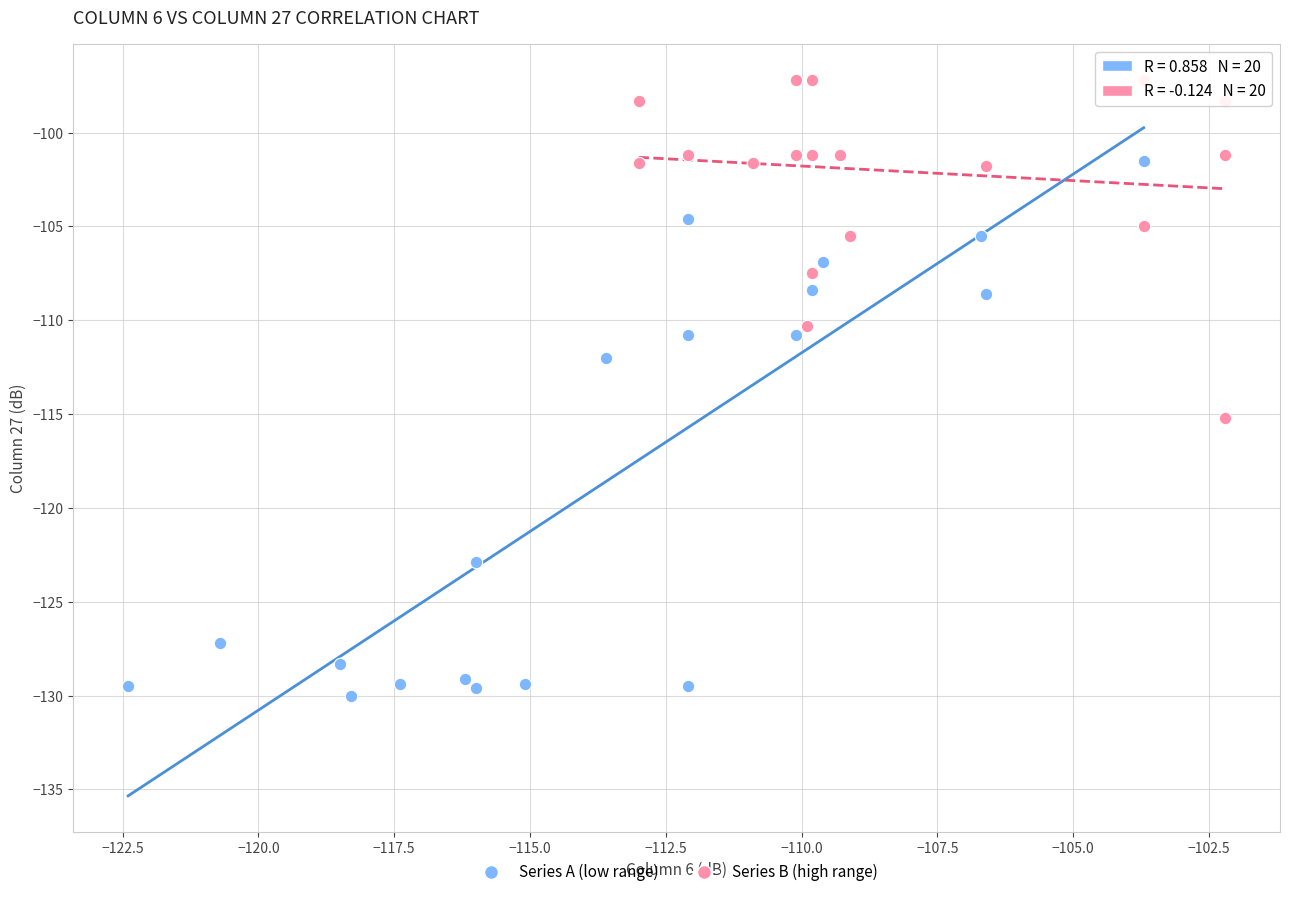

What are all the series names shown in the legend?

Series A (low range), Series B (high range)